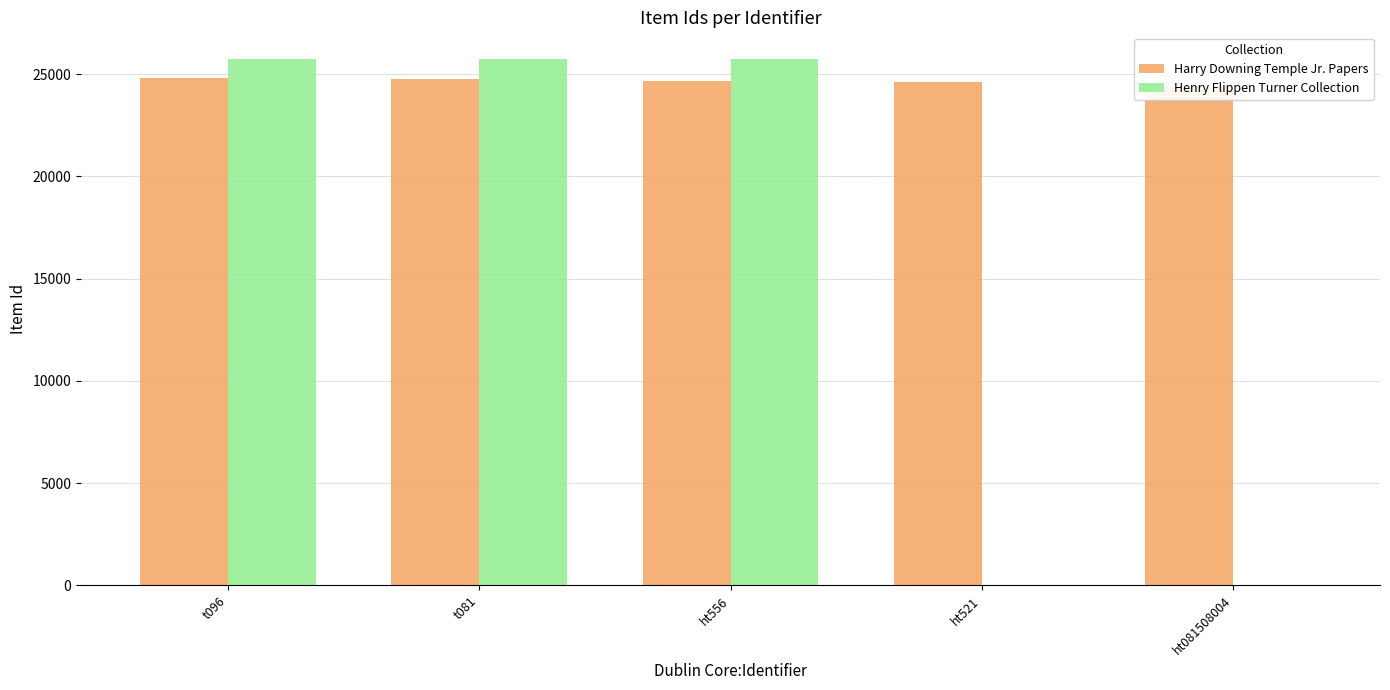

Between t096 and t081, which is larger?

t096